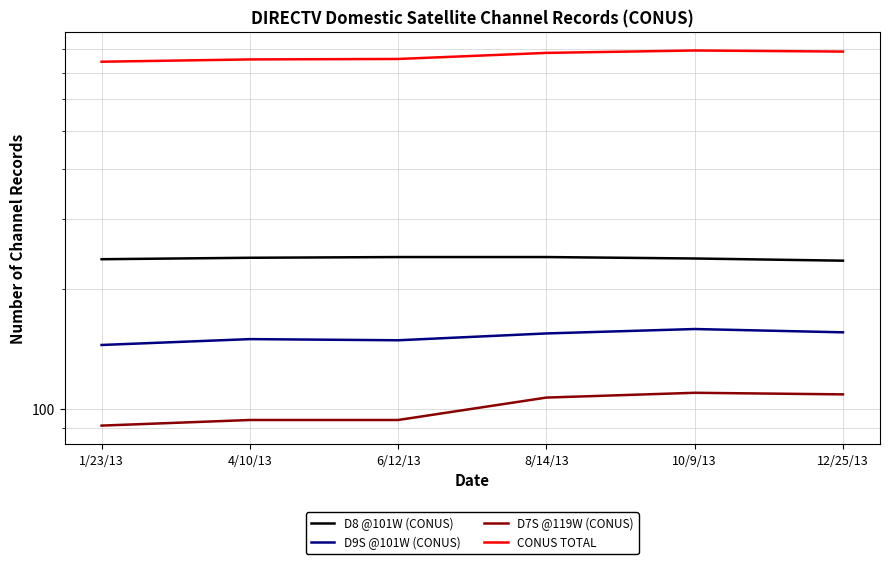

What is the value of the CONUS TOTAL point at the 3rd from the left?

757